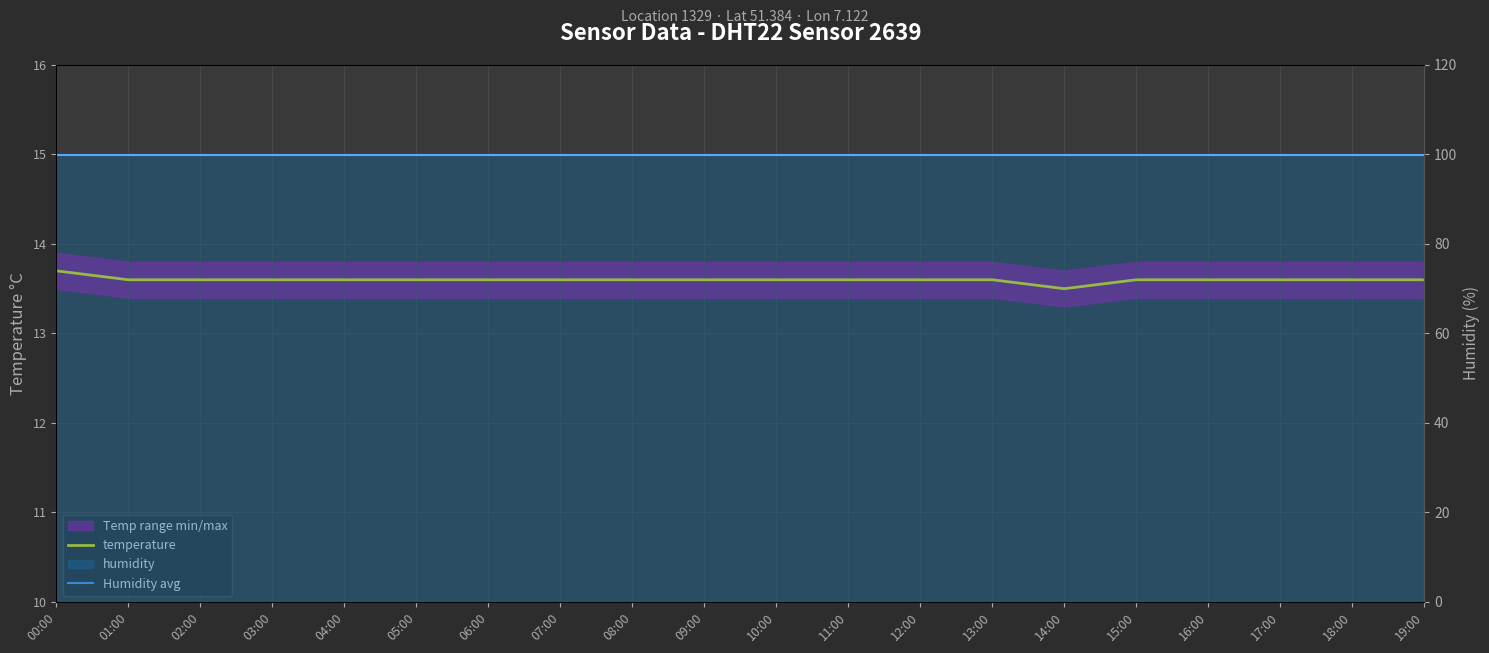

Where is Humidity avg nearest to the value 99?

00:00